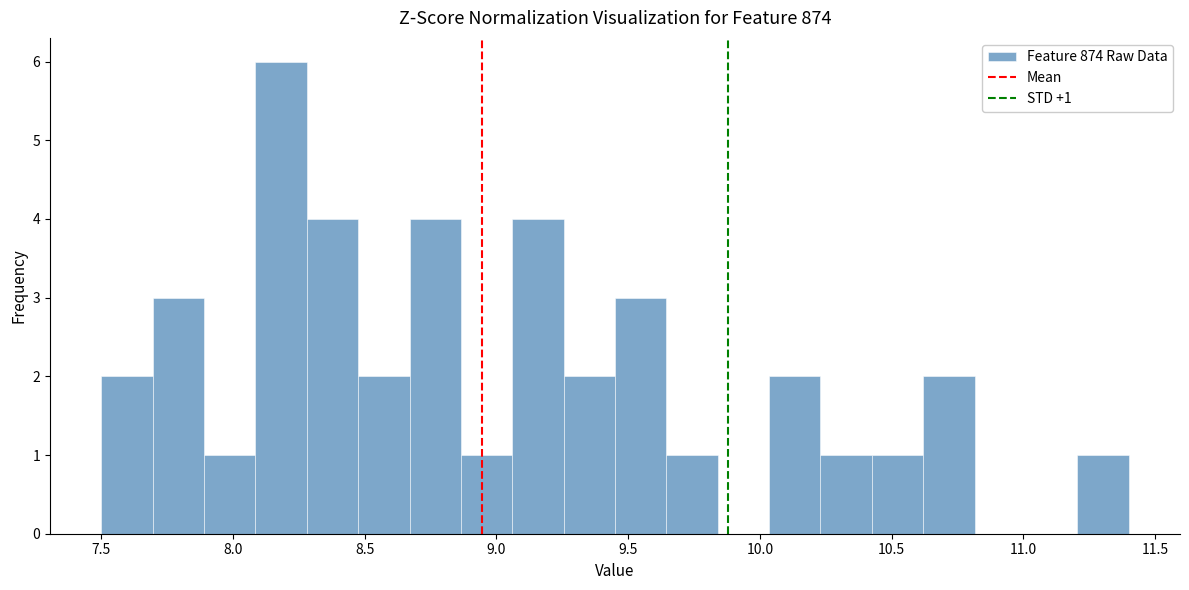

Around what value on the x-axis is the tallest bar? Give the approximate position of its centre, as read against the axis.

8.20